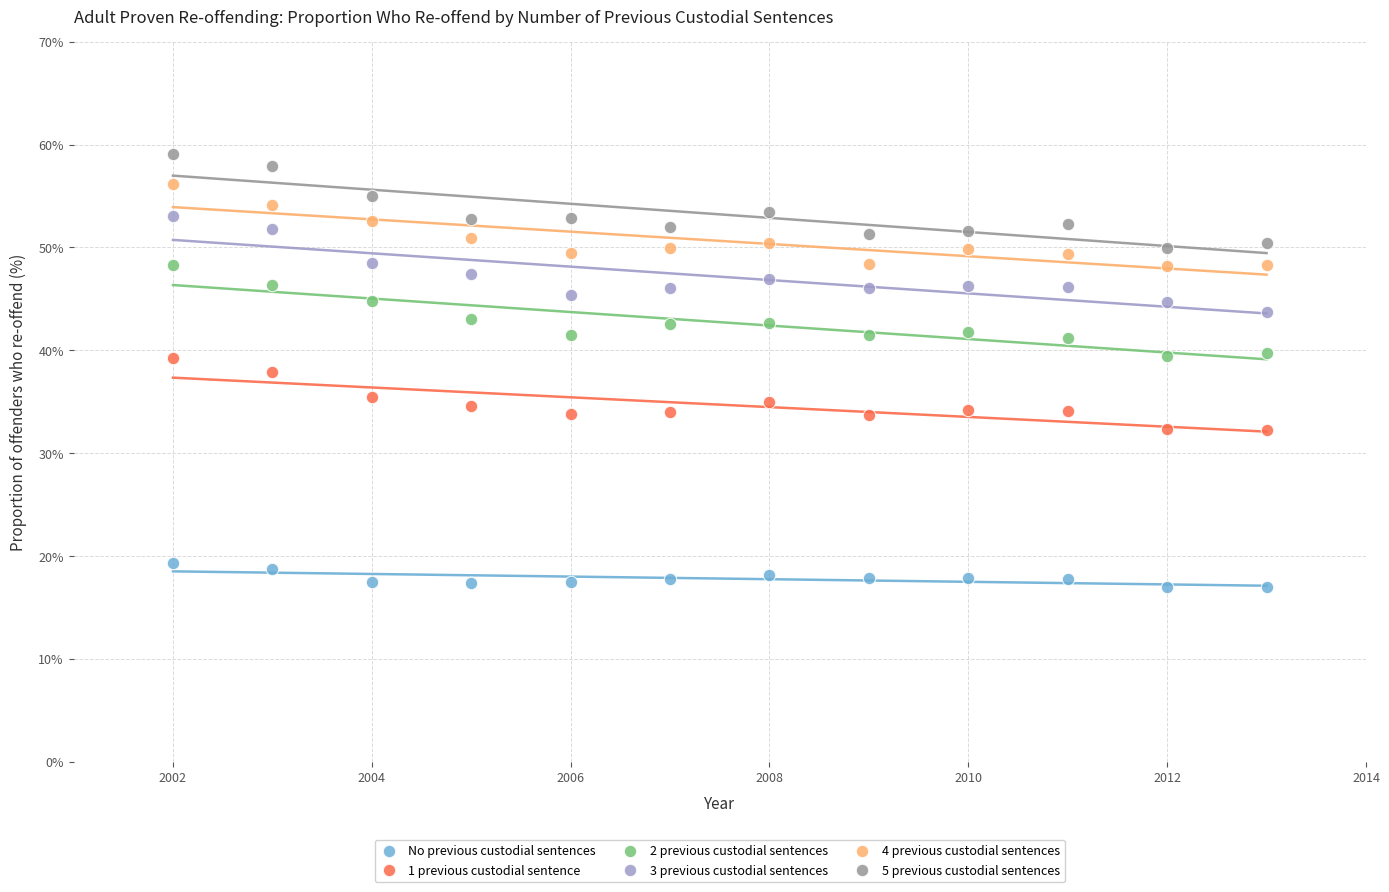

Which series contains the lowest Y value?

No previous custodial sentences